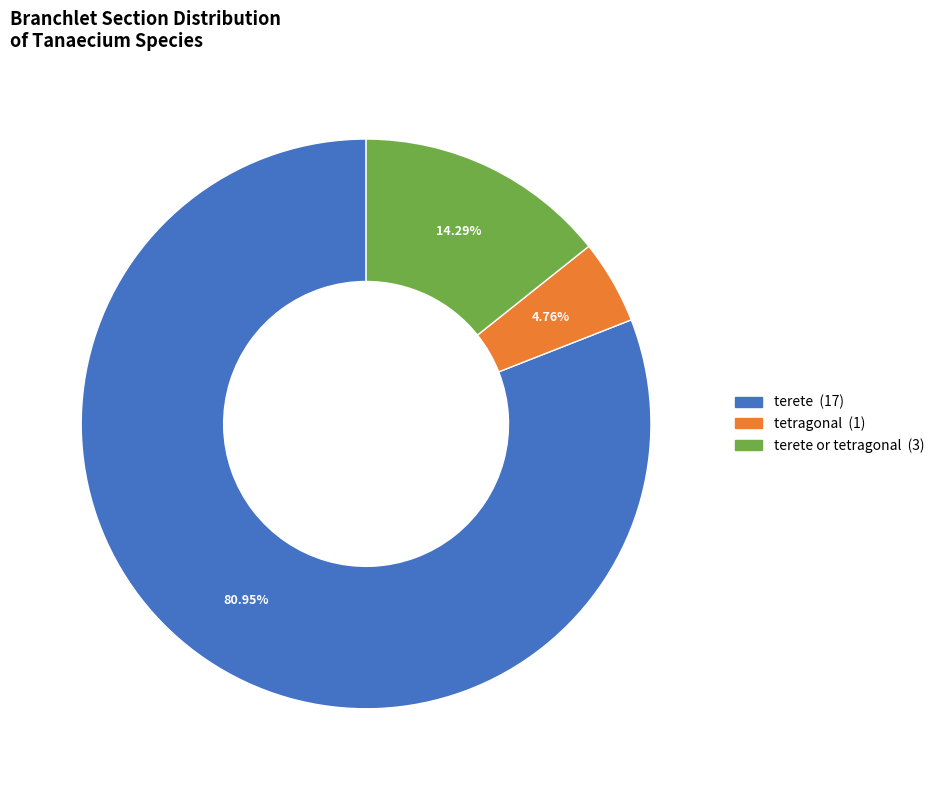

Is there a majority slice in this chart?

Yes